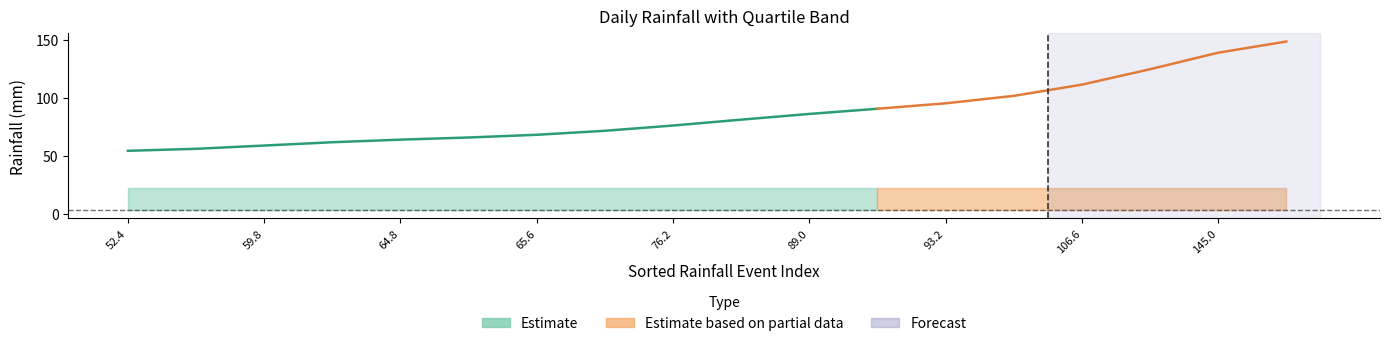

What is the smallest value displayed?

3.3